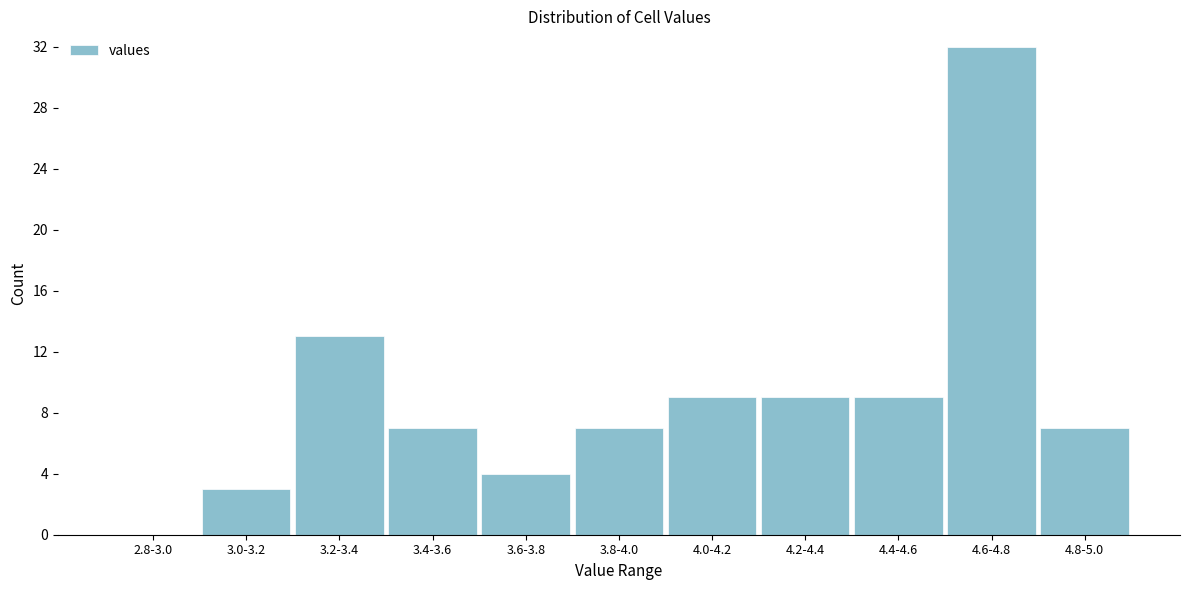

Reading left to right, list all the values displayed in this chart.

2.8-3.0=0	3.0-3.2=3	3.2-3.4=13	3.4-3.6=7	3.6-3.8=4	3.8-4.0=7	4.0-4.2=9	4.2-4.4=9	4.4-4.6=9	4.6-4.8=32	4.8-5.0=7